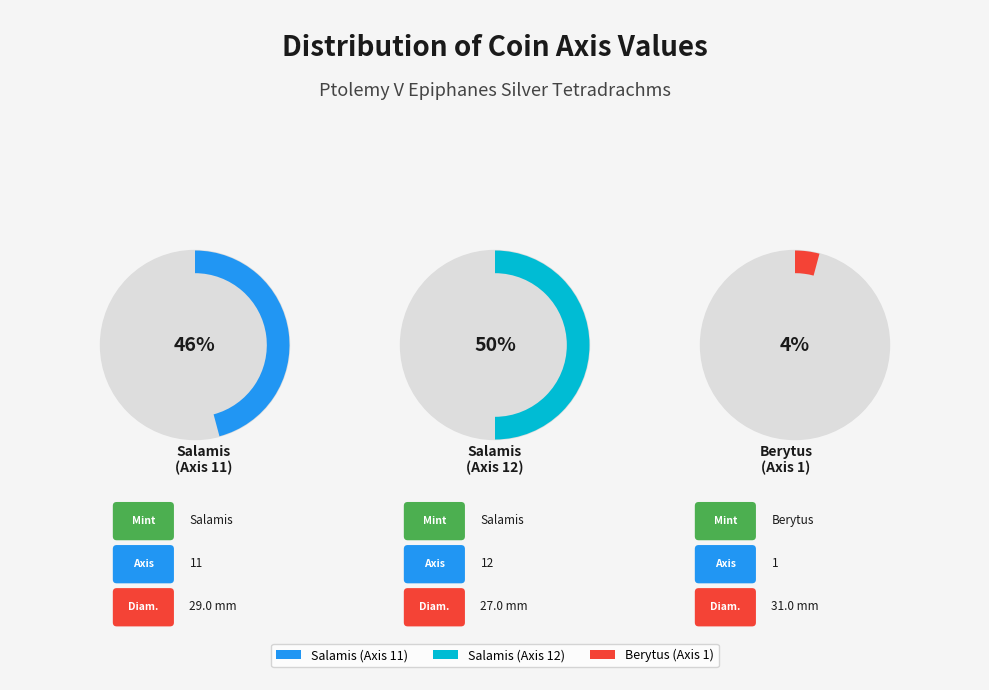

Is Salamis (Axis 11) the majority of the pie?

No